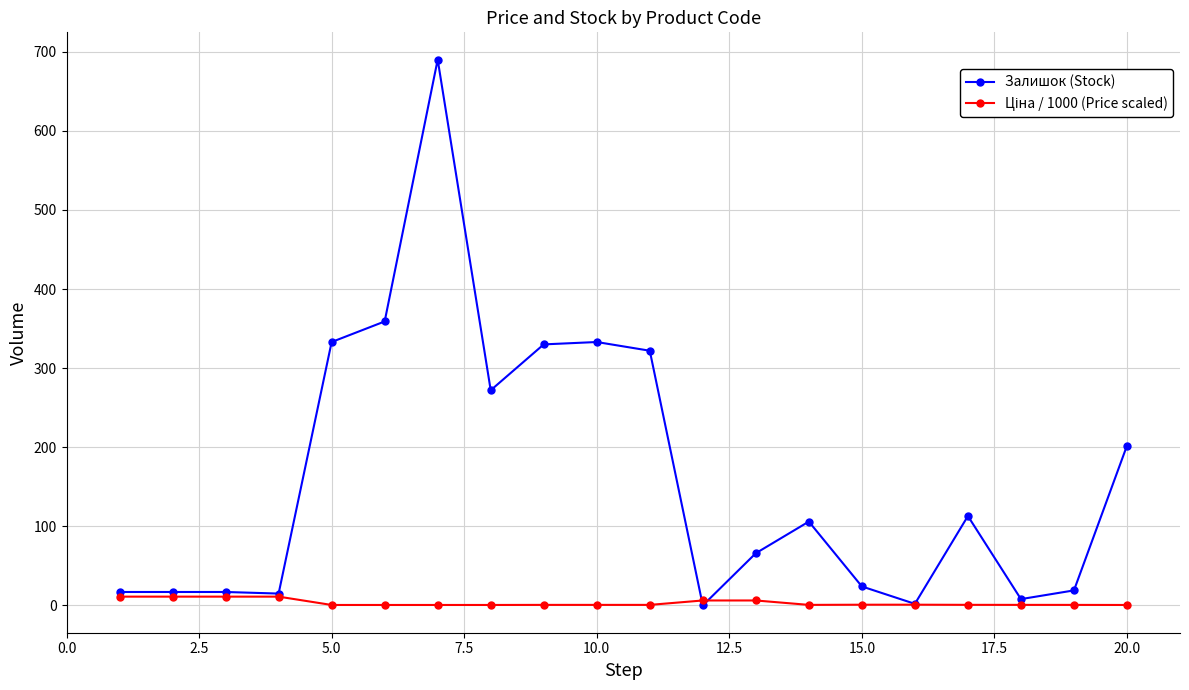

Which series has the widest spread of values?

Залишок (Stock)